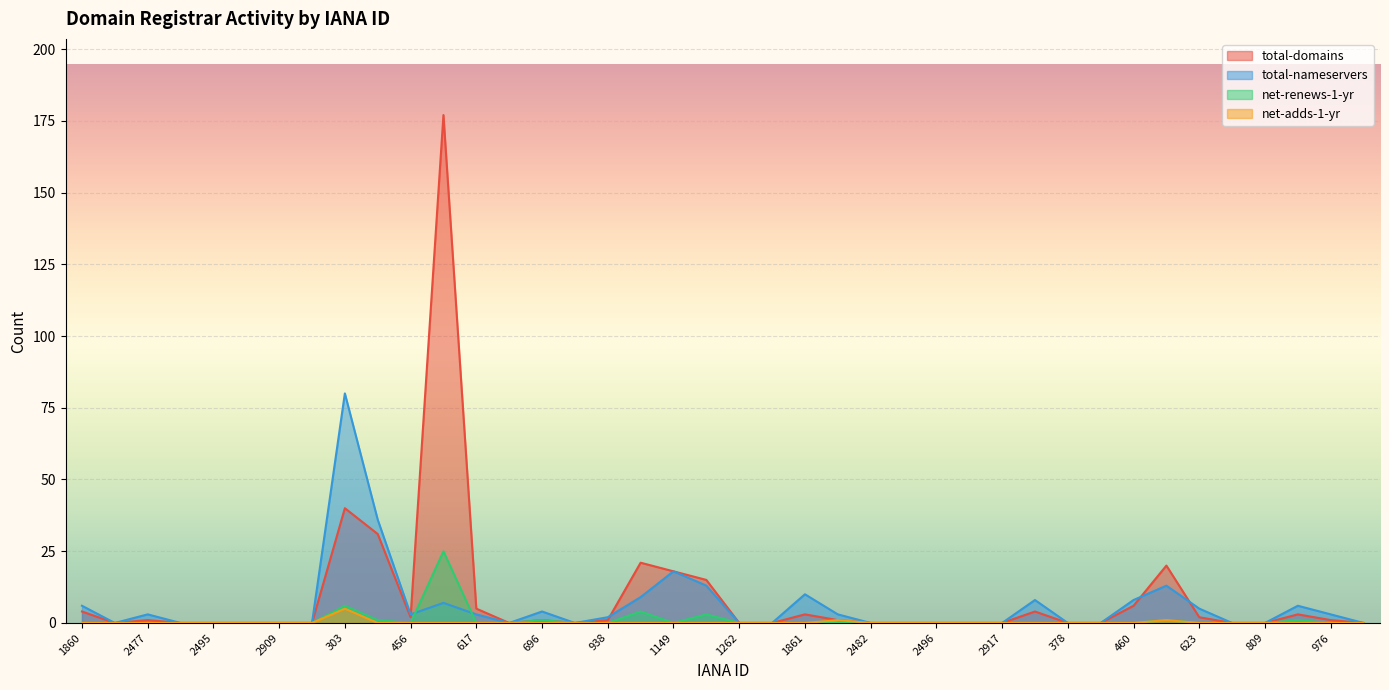

What position from the left is 2288?

2